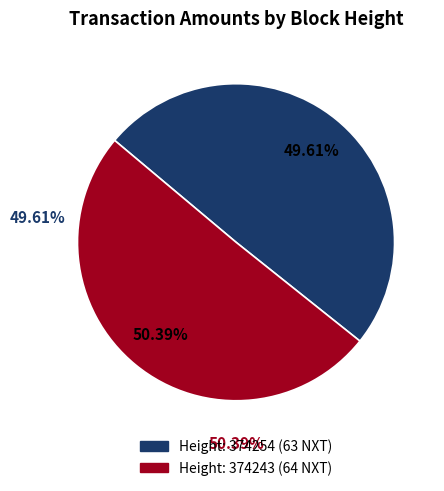

Is there a majority slice in this chart?

Yes